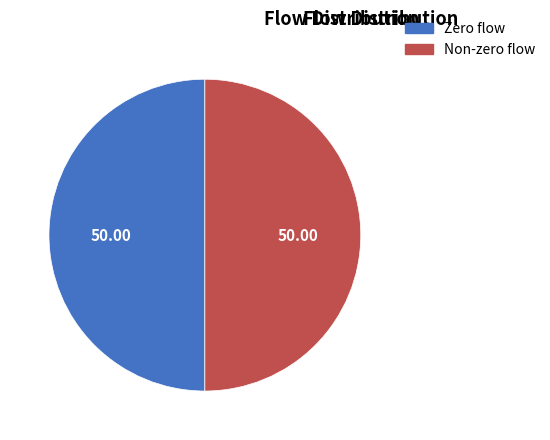

Count the number of slices in the pie.

2